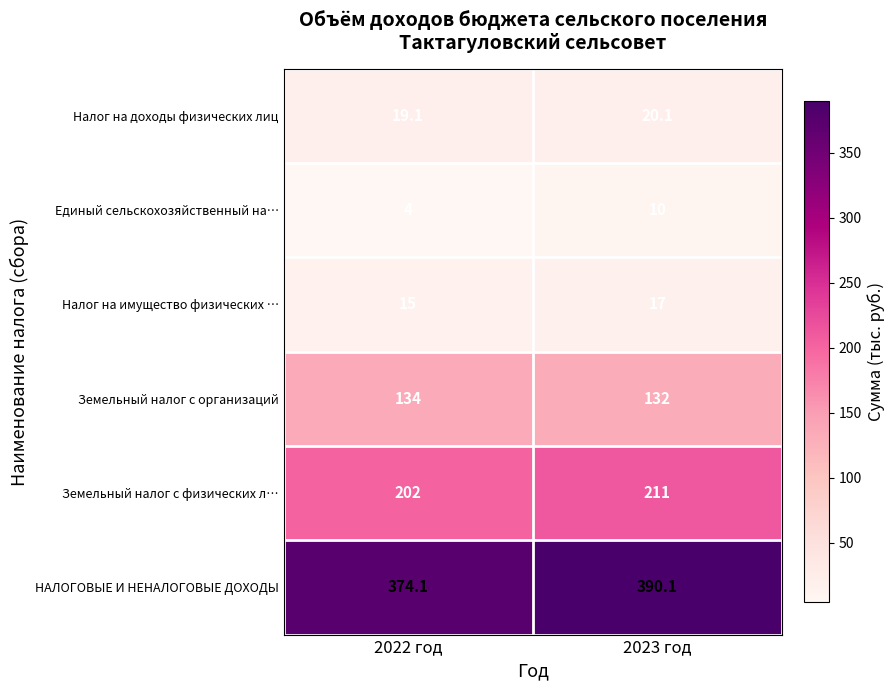

At 2022 год, list the series in order from smallest to largest.

Единый сельскохозяйственный на…, Налог на имущество физических …, Налог на доходы физических лиц, Земельный налог с организаций, Земельный налог с физических л…, НАЛОГОВЫЕ И НЕНАЛОГОВЫЕ ДОХОДЫ